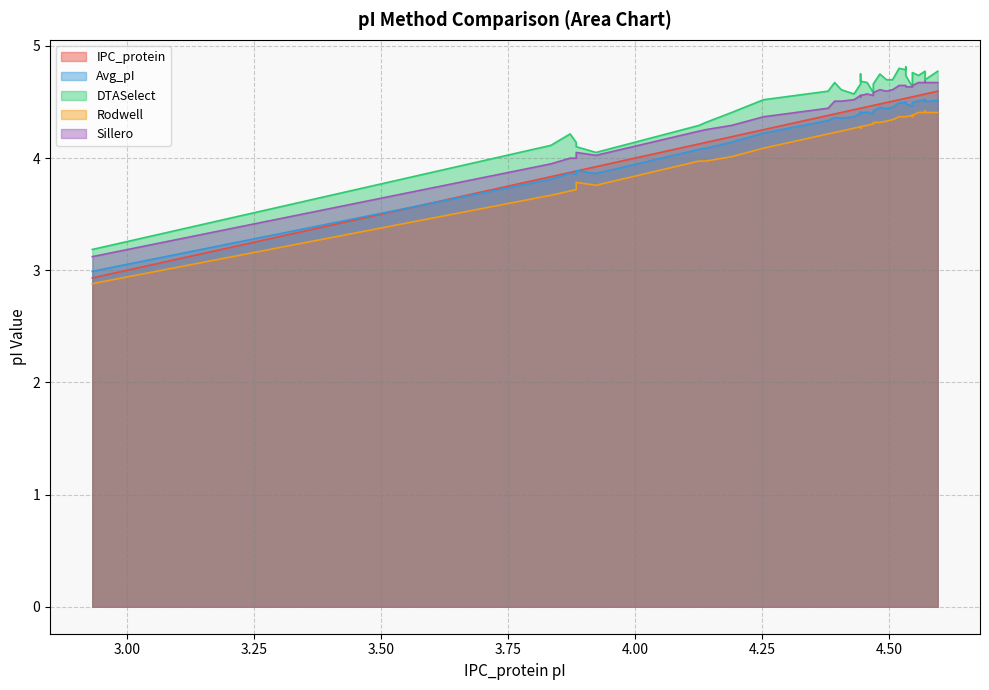

What is the average value of the Sillero series?

4.4